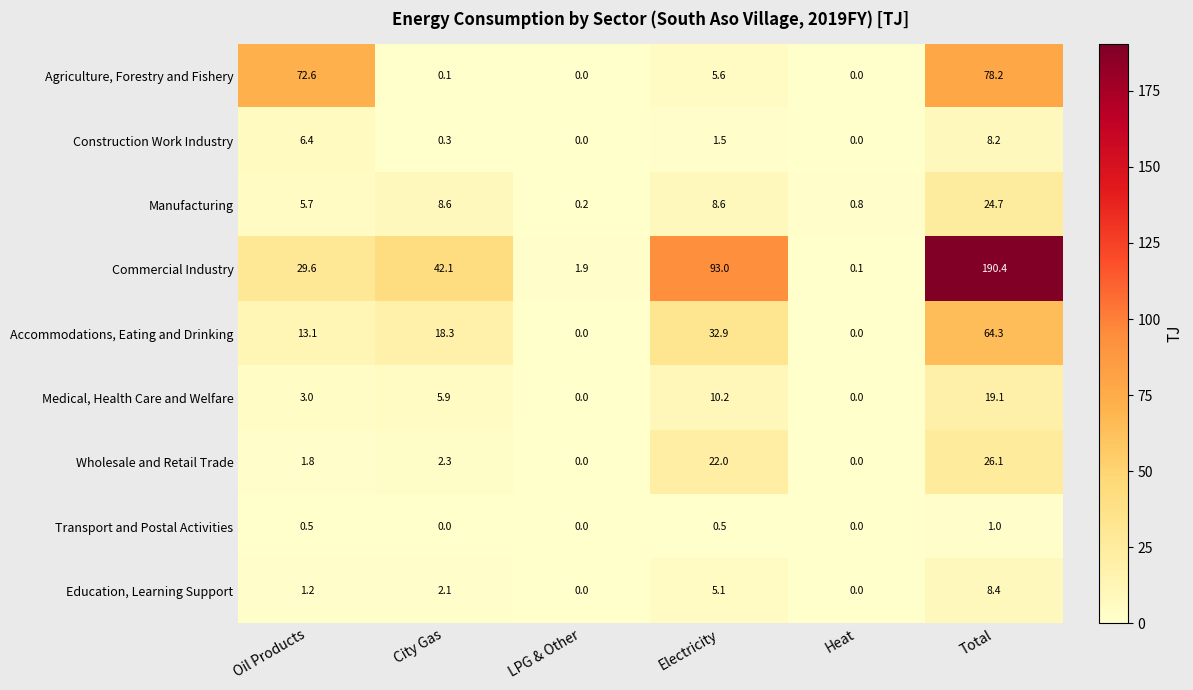

List the series in order of their peak value, highest first.

Commercial Industry, Agriculture, Forestry and Fishery, Accommodations, Eating and Drinking, Wholesale and Retail Trade, Manufacturing, Medical, Health Care and Welfare, Education, Learning Support, Construction Work Industry, Transport and Postal Activities